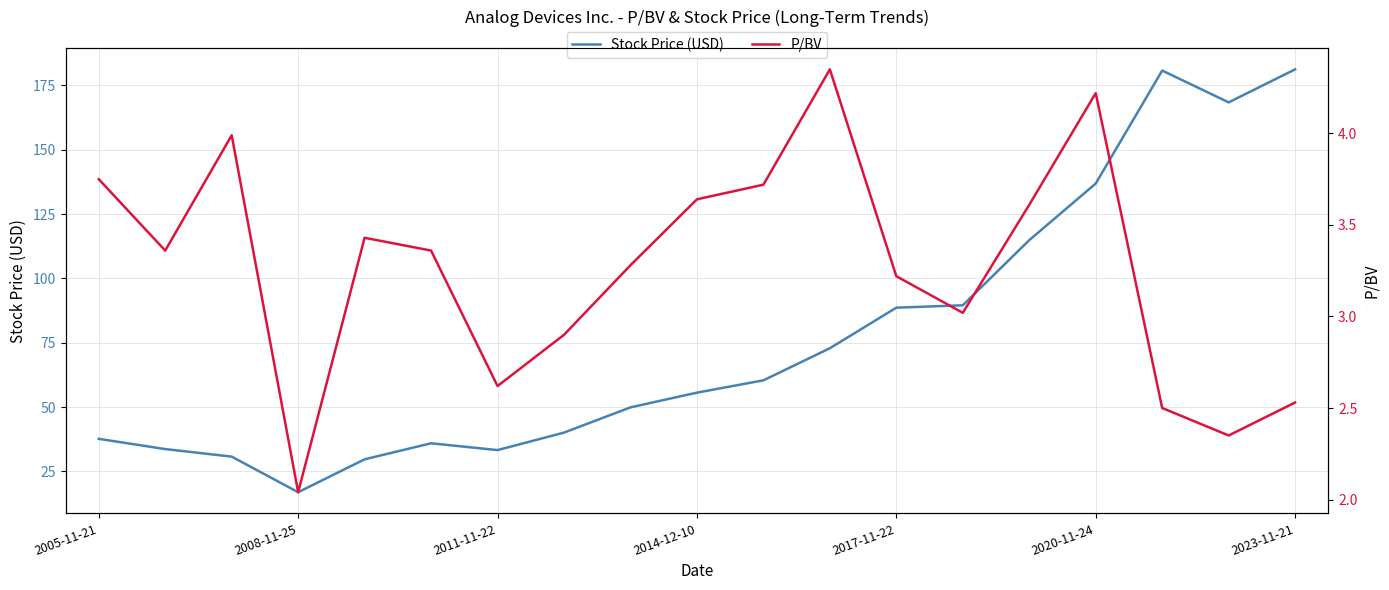

Reading right to left, what are all the values shown in this chart?

Stock Price (USD): 181.2	168.4	180.8	136.9	114.9	89.6	88.7	72.9	60.4	55.6	49.9	40.1	33.3	36.0	29.7	16.9	30.8	33.7	37.7
P/BV: 2.5	2.4	2.5	4.2	3.6	3.0	3.2	4.3	3.7	3.6	3.3	2.9	2.6	3.4	3.4	2.0	4.0	3.4	3.8